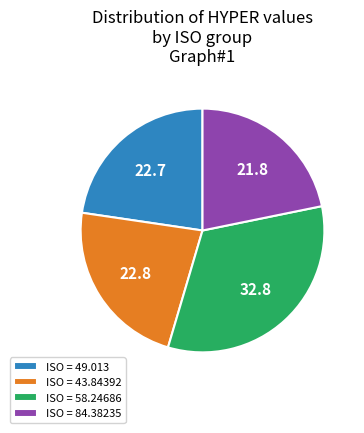

Count the number of slices in the pie.

4